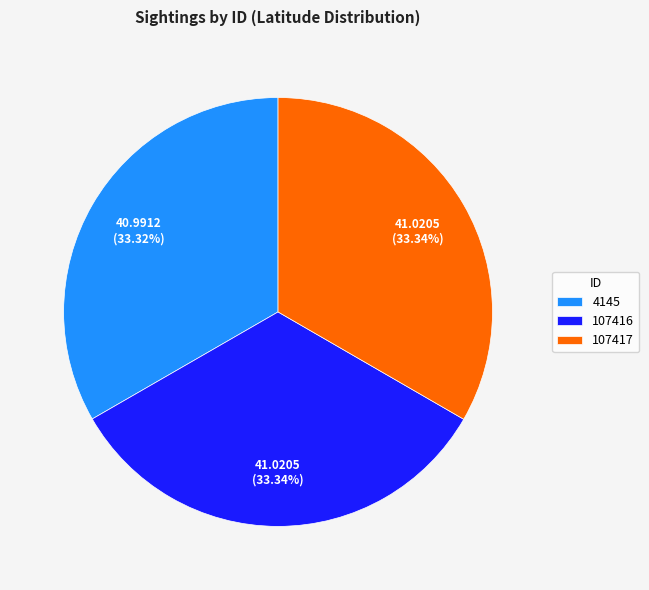

To the nearest percent, what percentage of the pie is 107417?

33%